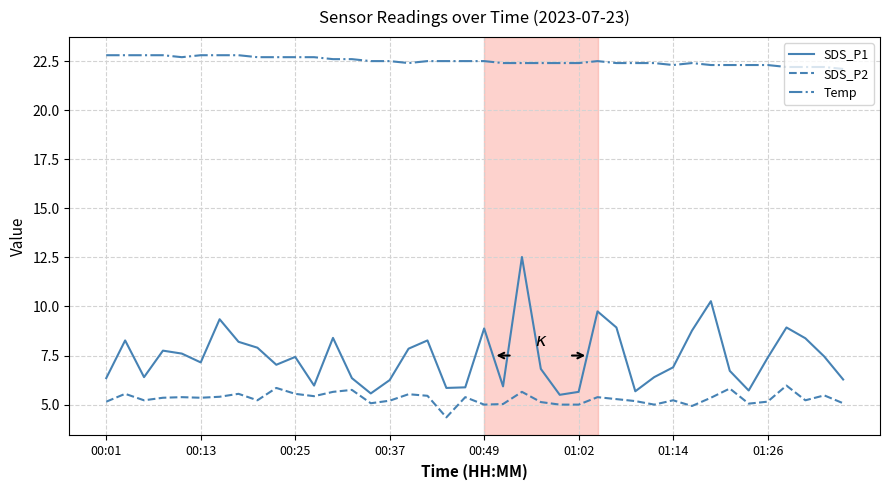

What is the lowest value of the SDS_P1 series?

5.5